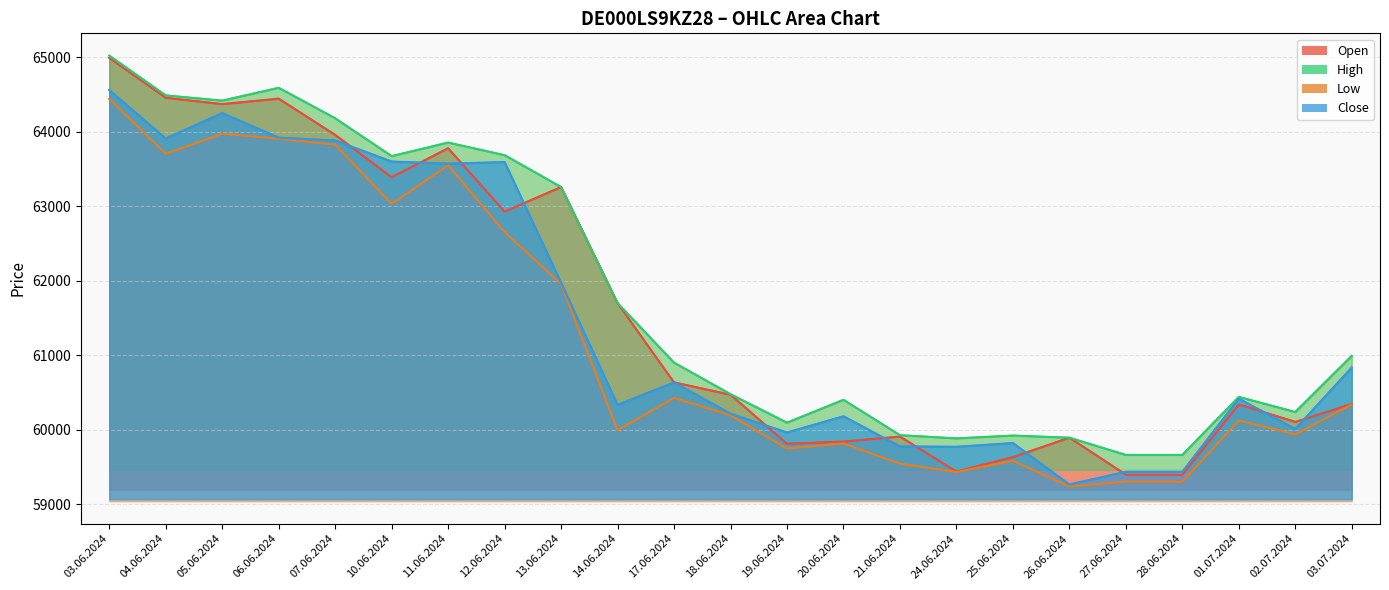

Where is the first local maximum for Open?

06.06.2024